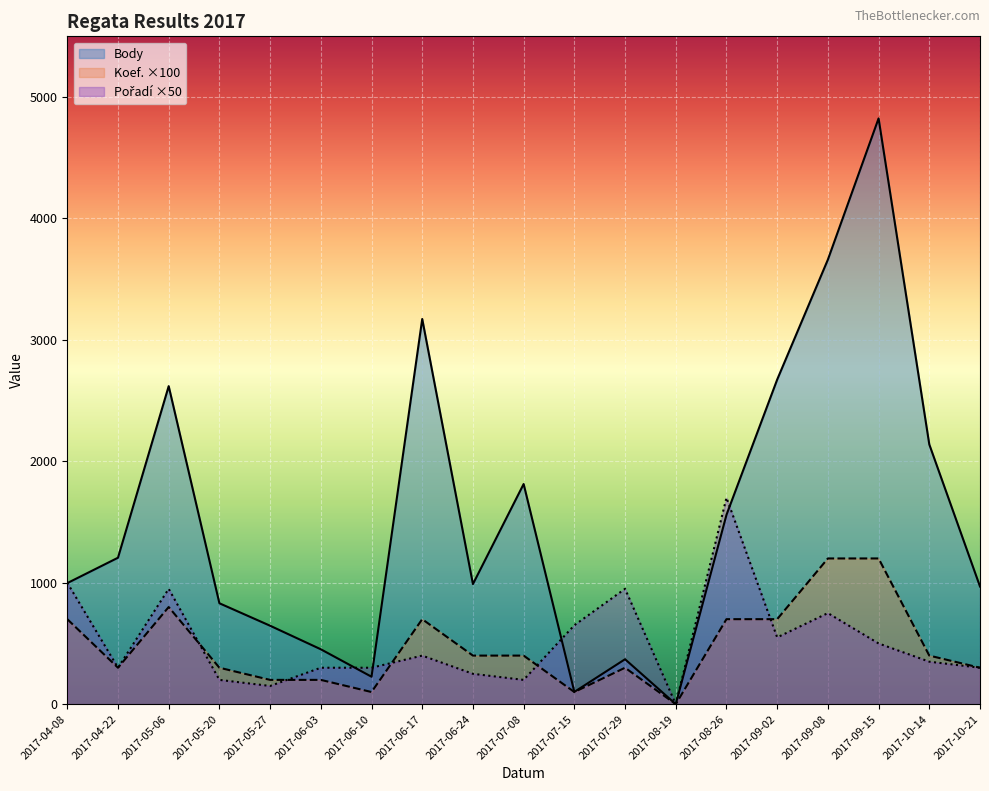

How many intersections are there between Pořadí and Koef.?

5